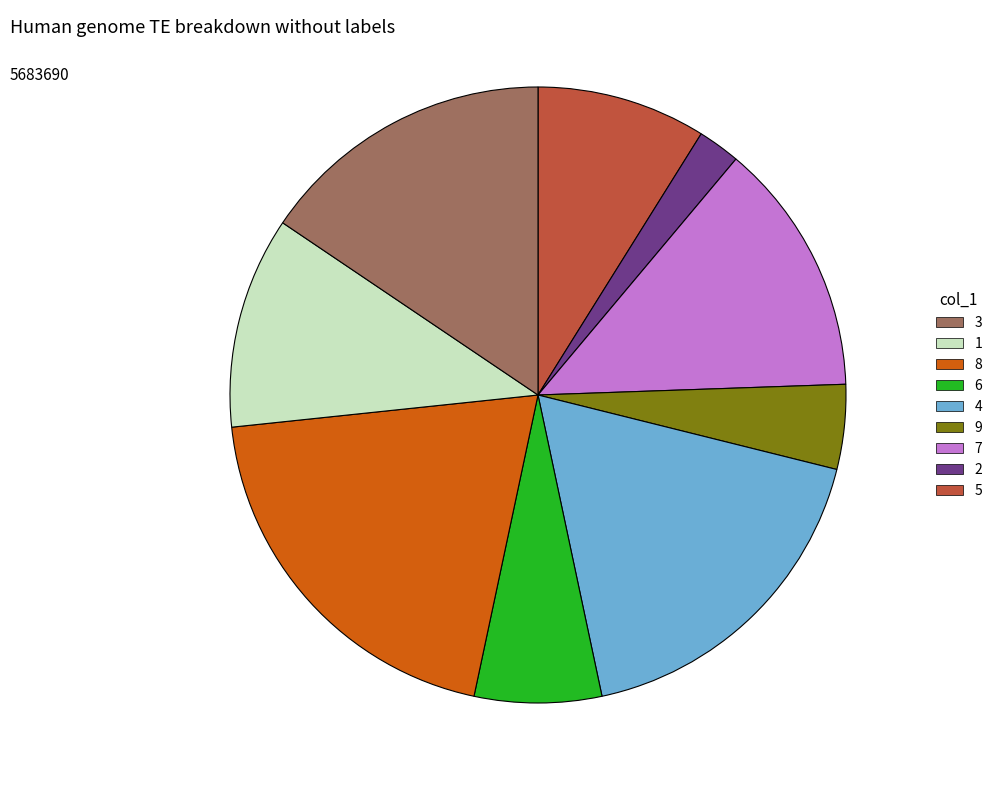

Is there a majority slice in this chart?

No